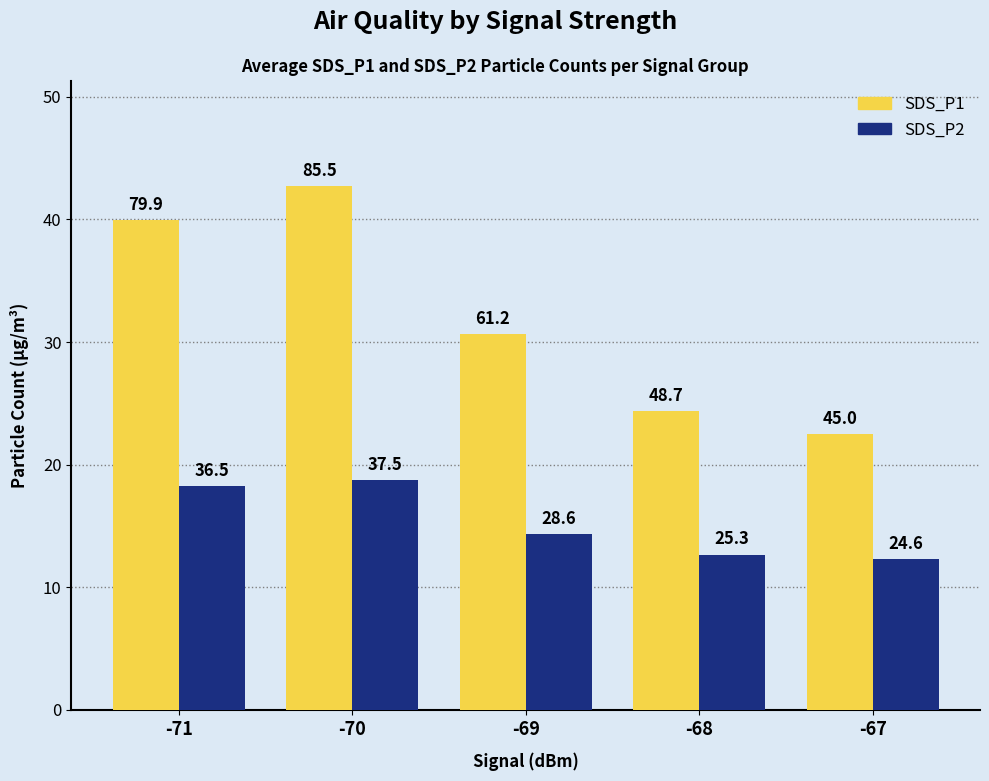

Is it true that SDS_P1 equals 85.5 at -70?

True